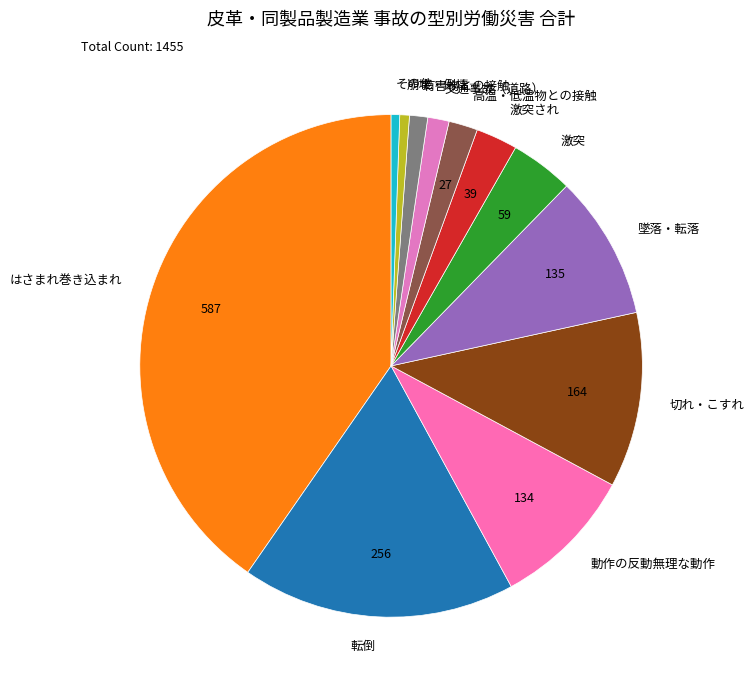

Does any single category account for the majority?

No